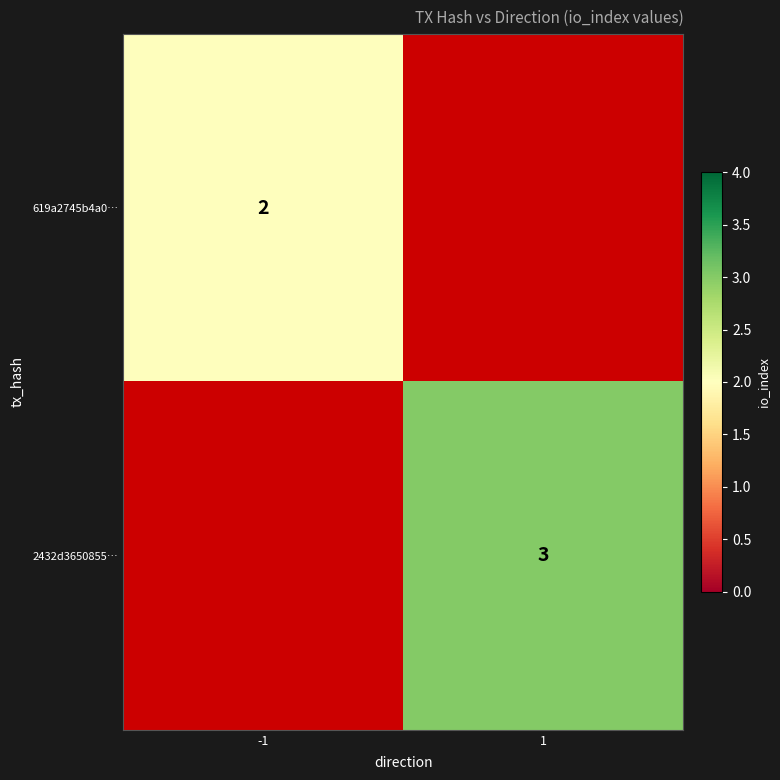

True or false: 619a2745b4a0… has a value of 2 at -1.

True